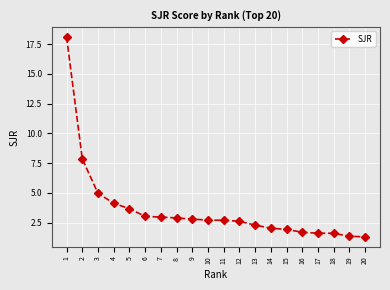

The value at 15 is 3.0. True or false?

False